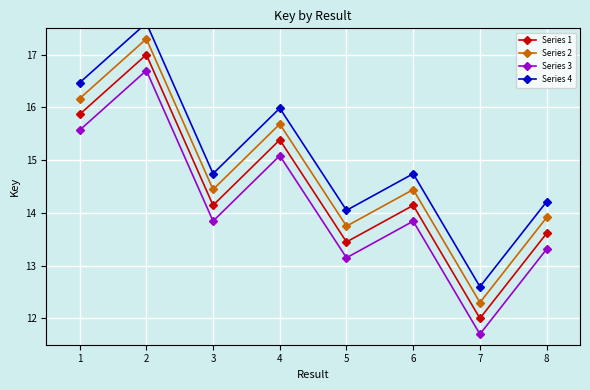

What is the greatest value displayed?

17.6